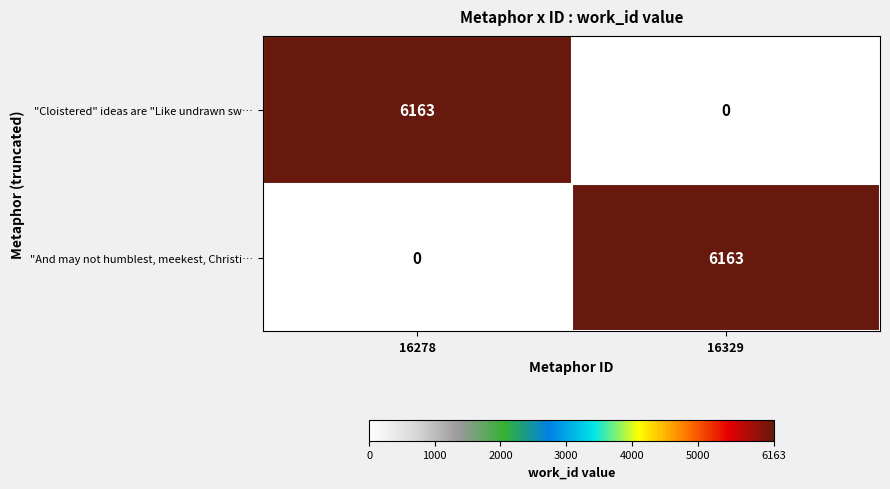

The "Cloistered" ideas are "Like undrawn sw… series shows 6163 at 16278. True or false?

True